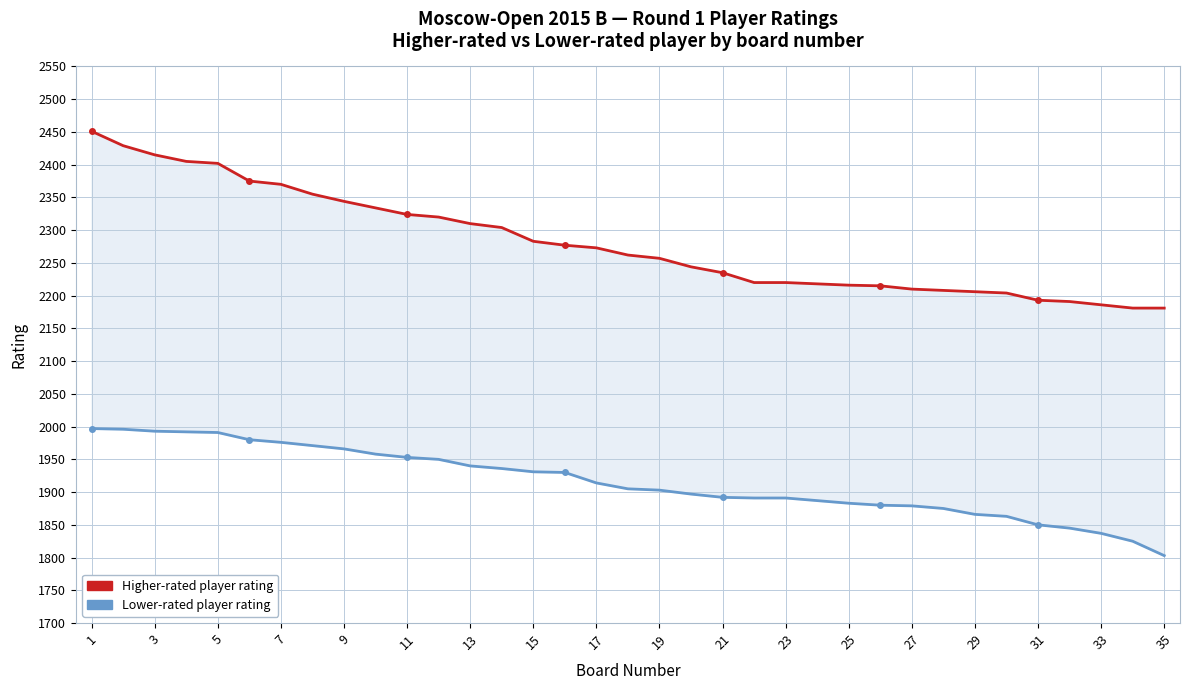

What is the value of the Higher-rated player rating point at the 35th from the left?

2181